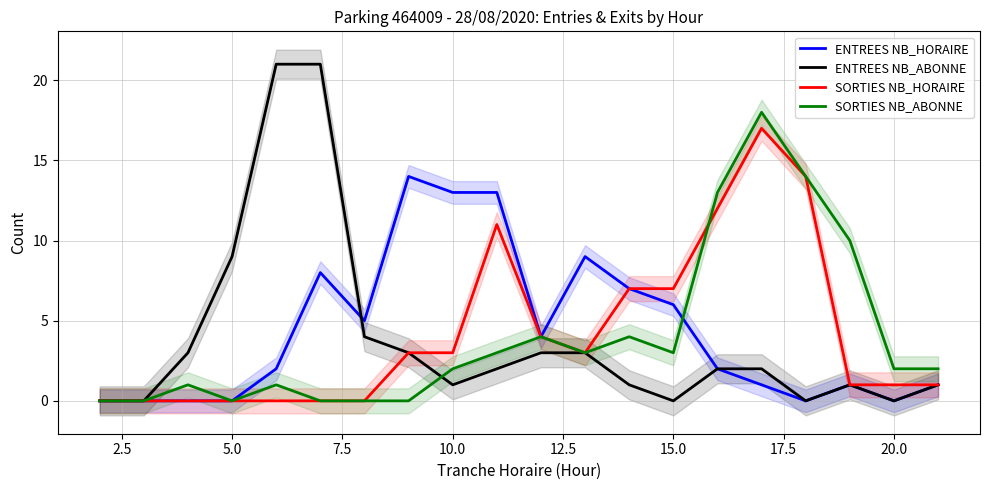

The value of ENTREES NB_HORAIRE at 5.0 is -4. True or false?

False